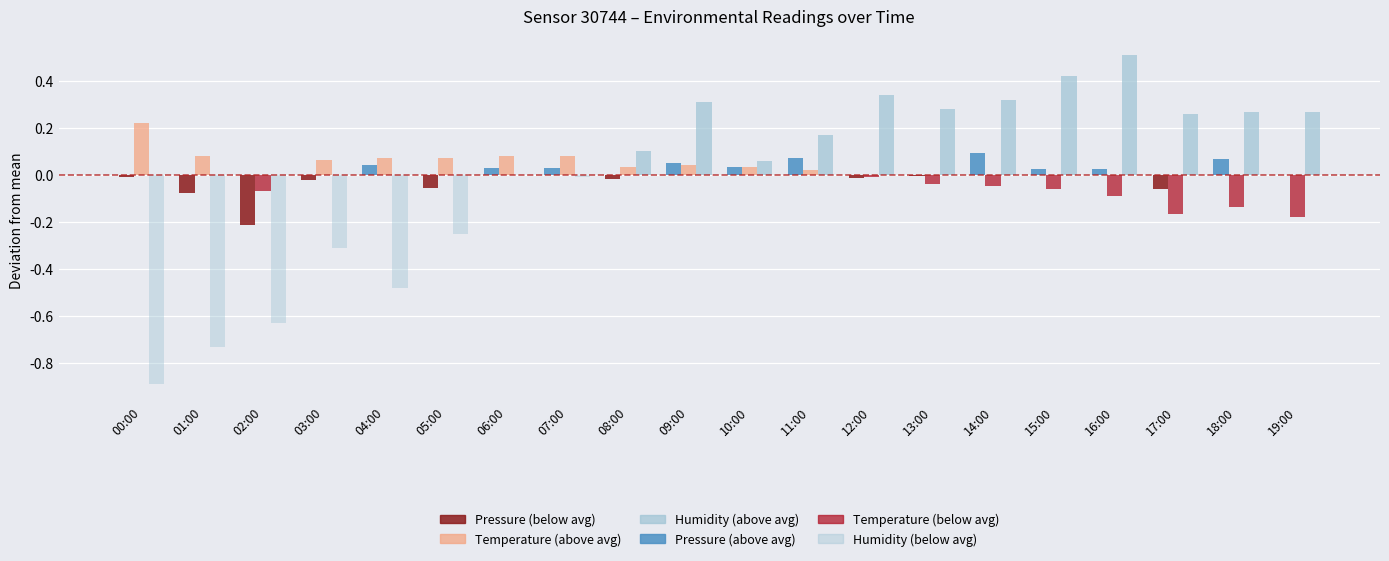

True or false: pressure (pos) has a value of 0.0 at 03:00.

True